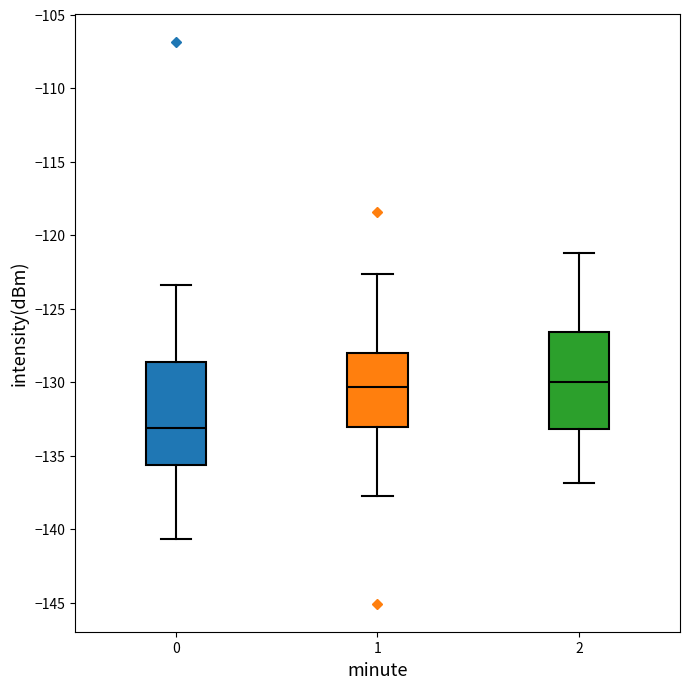

Where does the lower whisker of the box at x = 0 end on the y-axis? The values are not printed on the chart, so give them approximately, as read against the axis.

-140.5